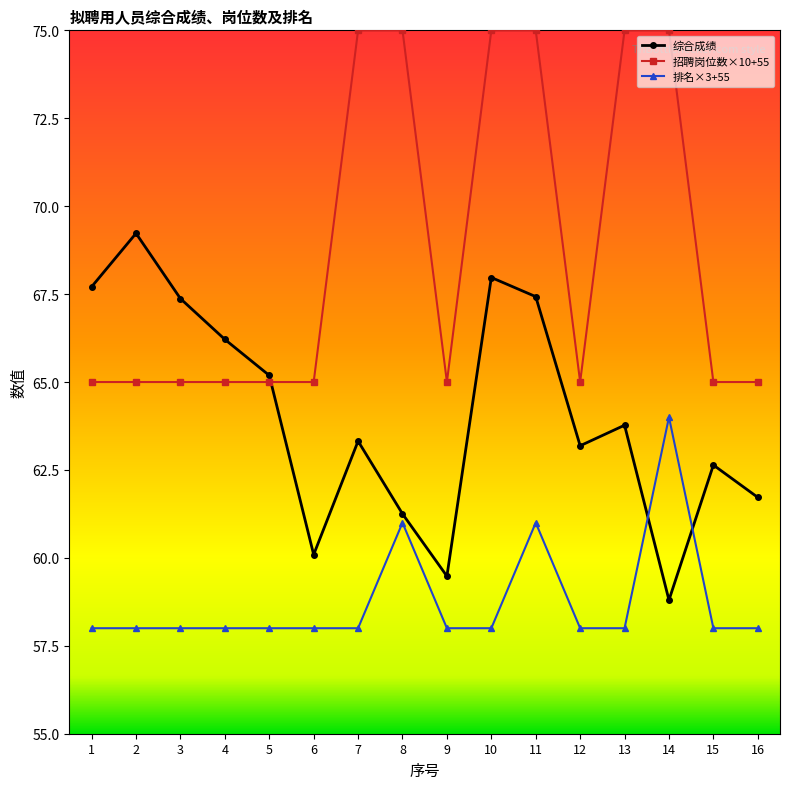

What is the value of the 招聘岗位数×10+55 point at the 3rd from the left?

65.0